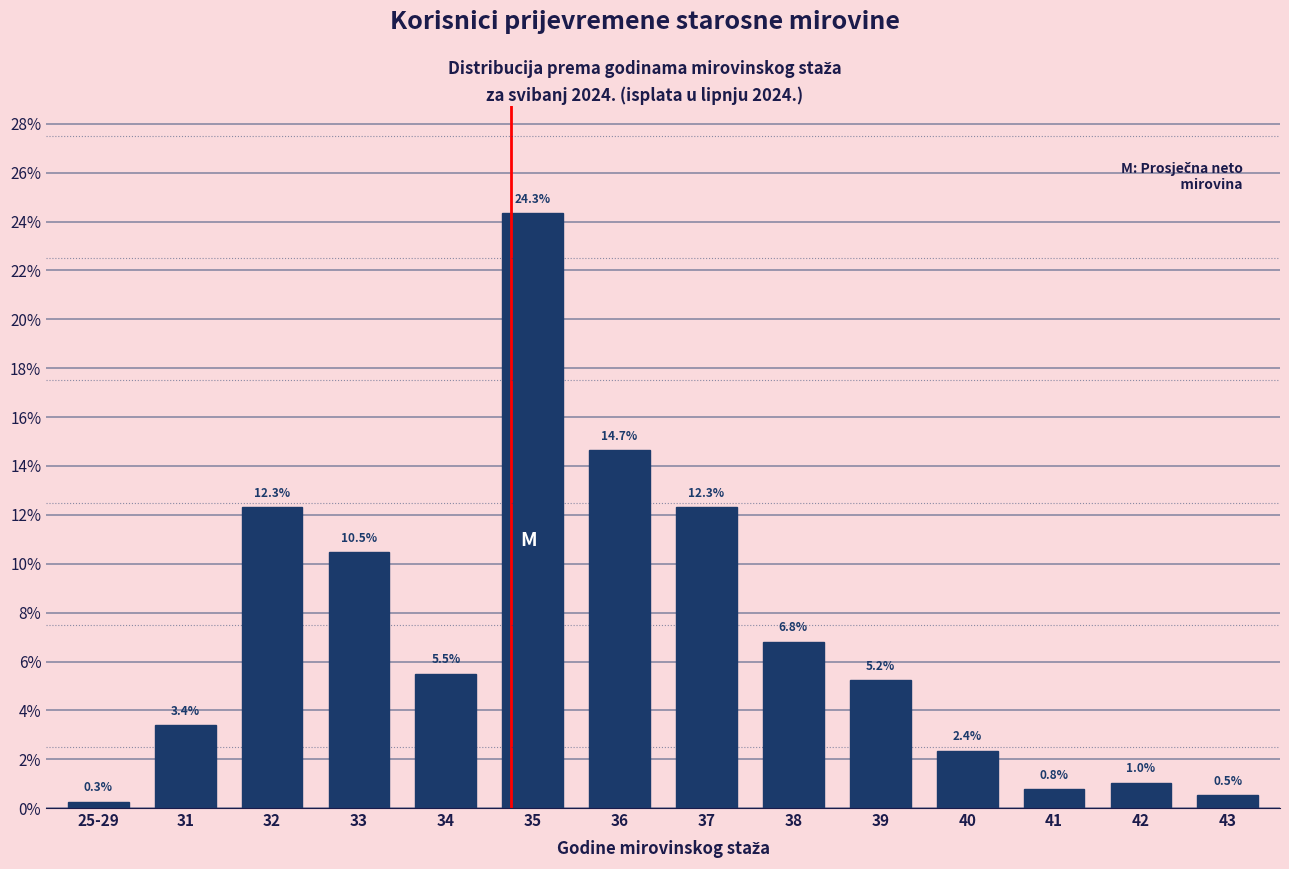

Reading left to right, what are all the values shown in this chart?

0.3	3.4	12.3	10.5	5.5	24.3	14.7	12.3	6.8	5.2	2.4	0.8	1.0	0.5